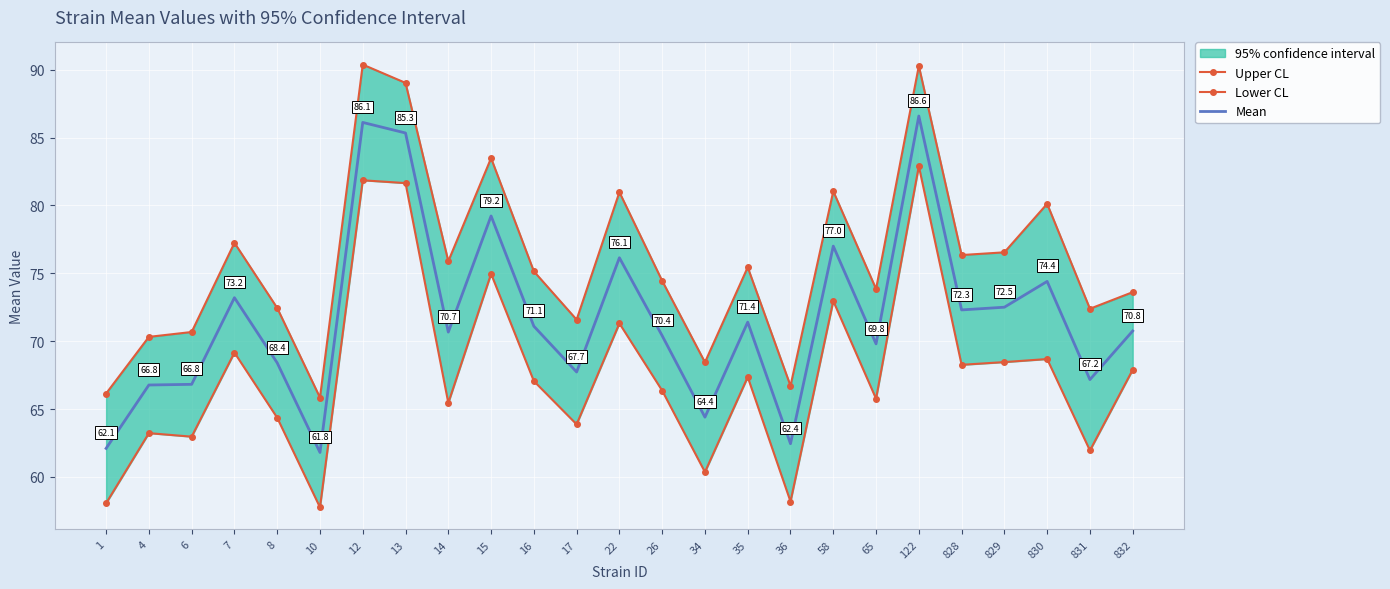

What is the smallest value displayed?

57.8